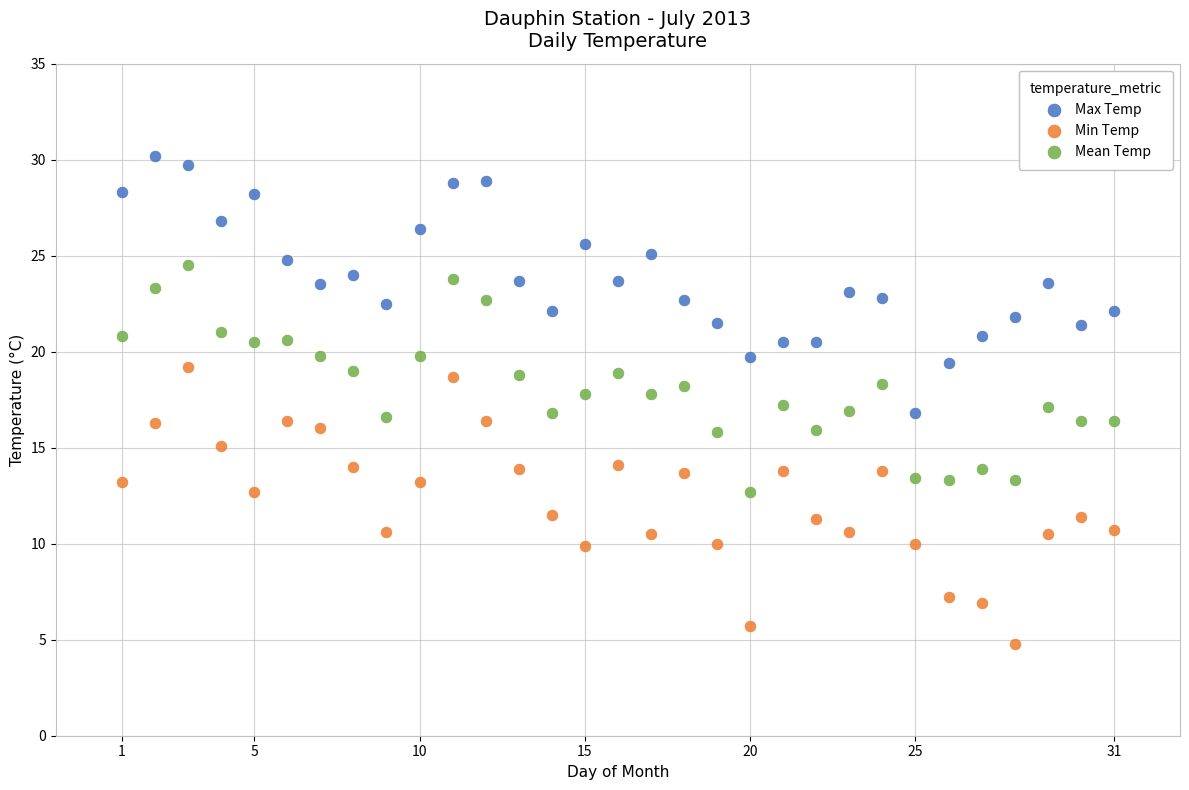

What is the X range (max minus min) for the scatter plot?

30.0